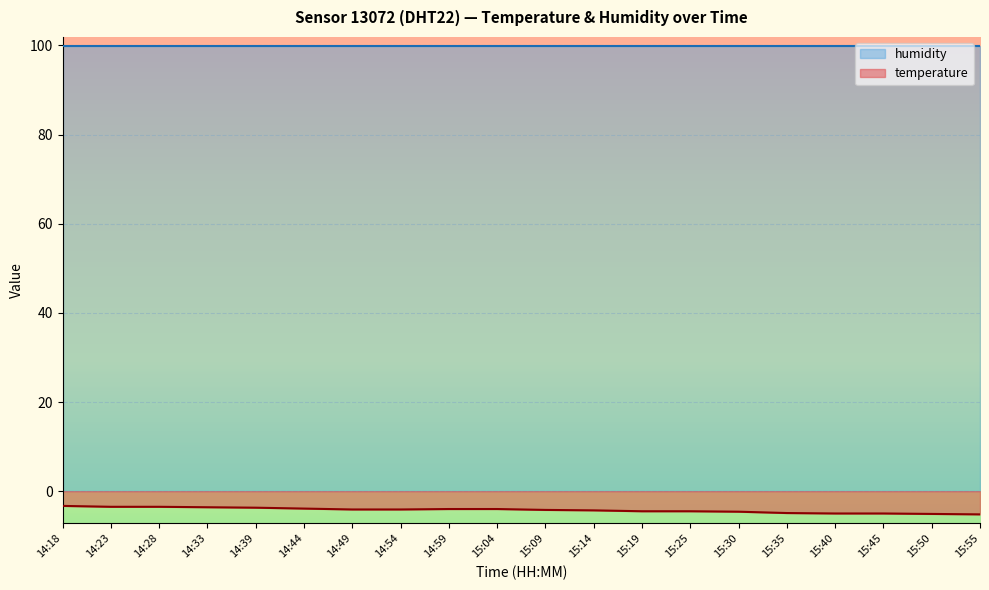

What is the smallest value displayed?

-5.2